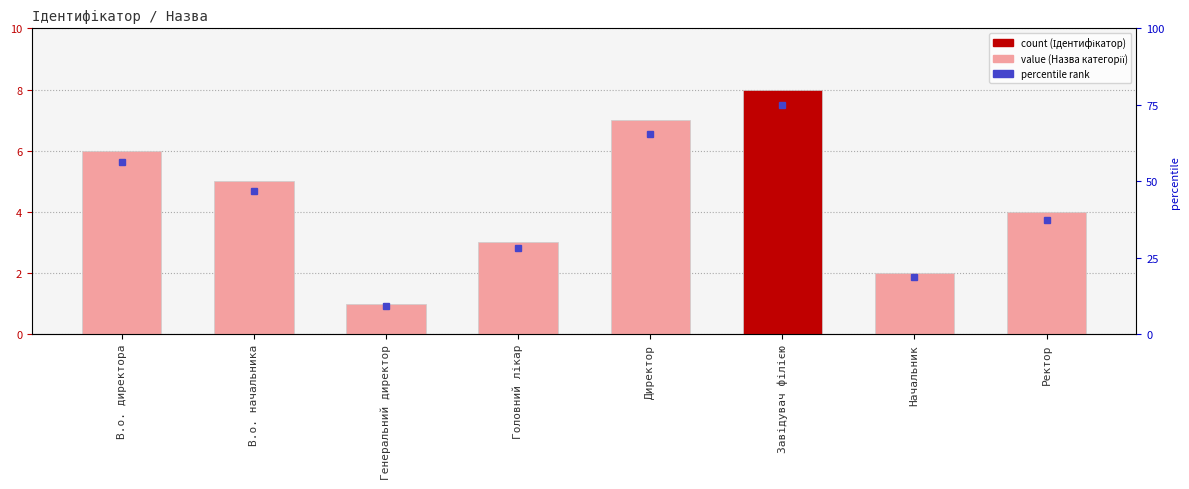

Where does the data first go above 5?

В.о. директора